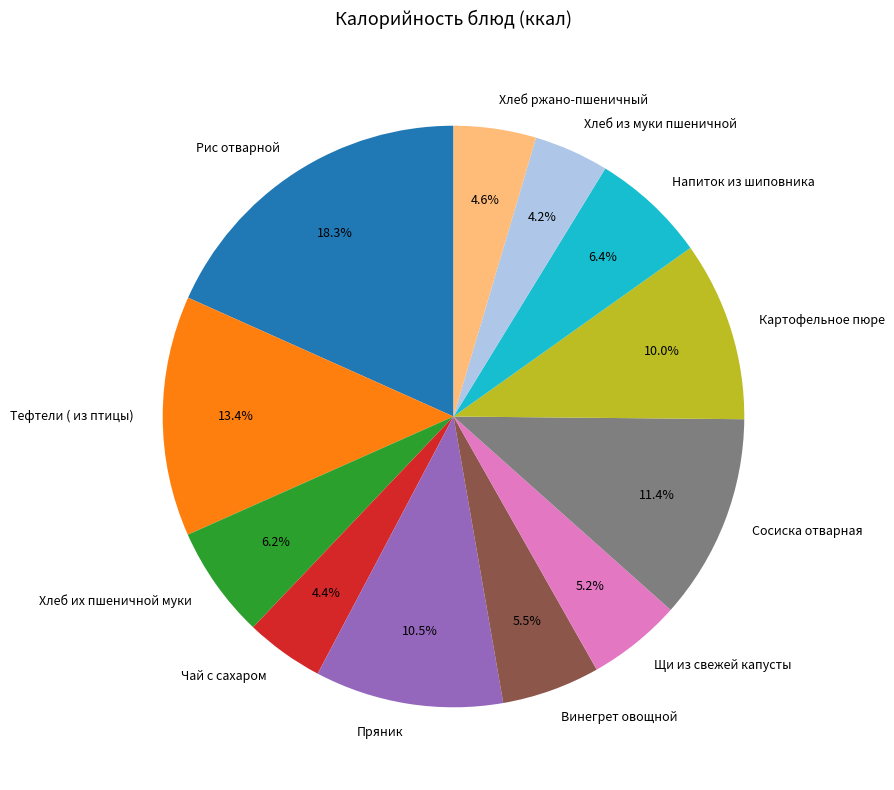

What percentage is NOT represented by Напиток из шиповника?

93.6%